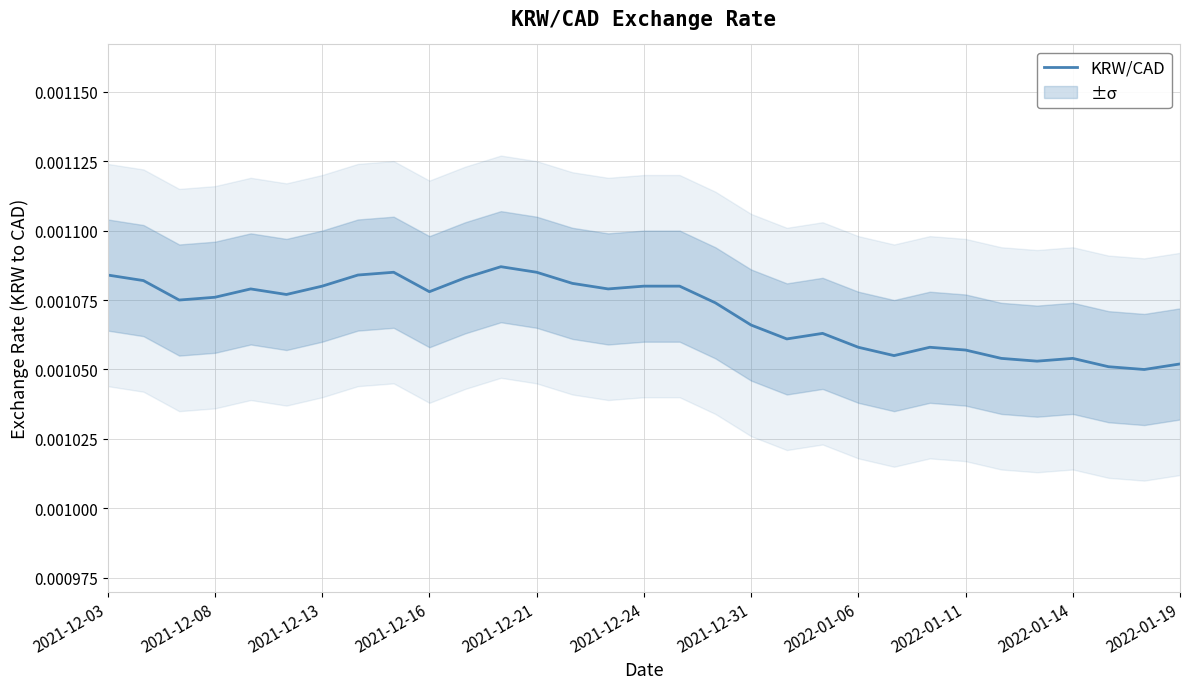

The value at 26 is 0.0. True or false?

False